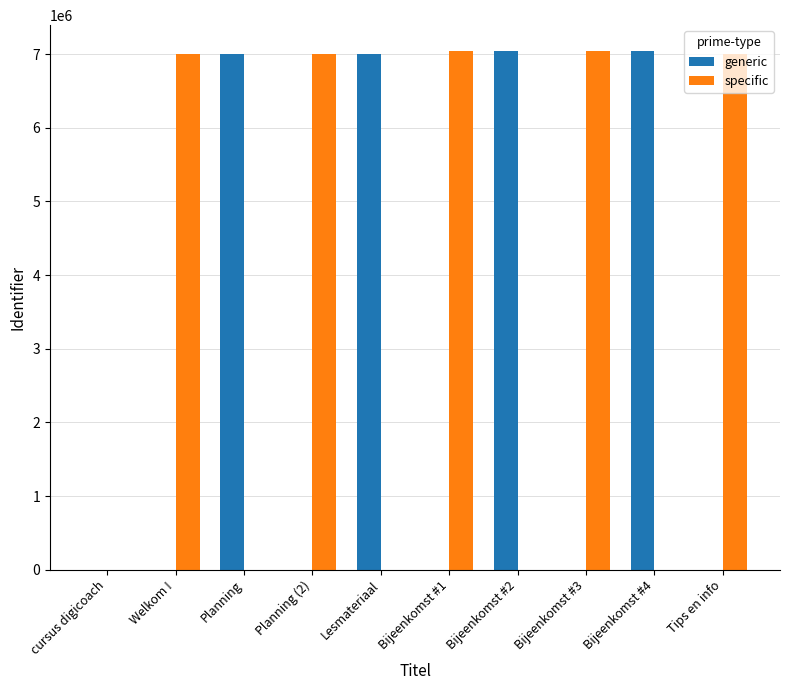

Between cursus digicoach and Tips en info, which series saw the biggest shift?

specific